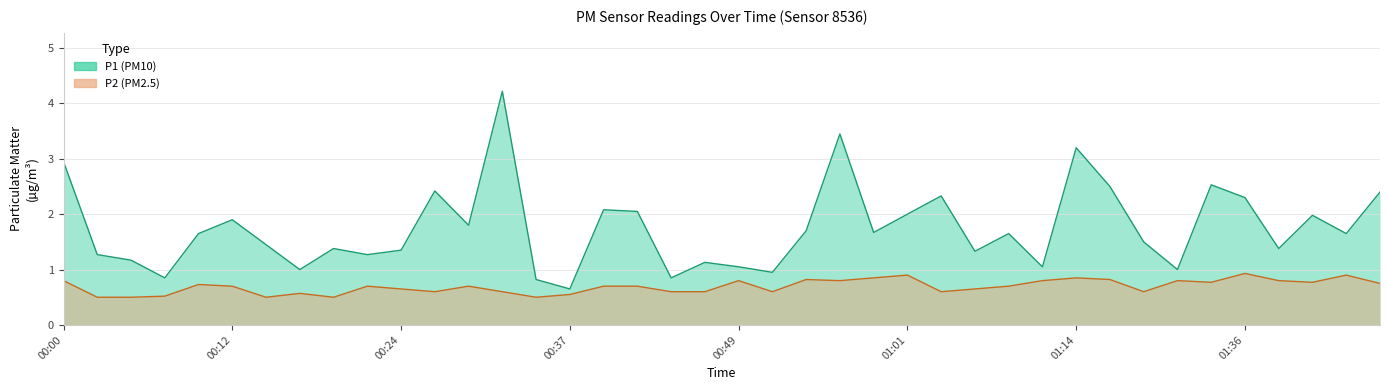

How many interior local peaks does the P2 series have?

11